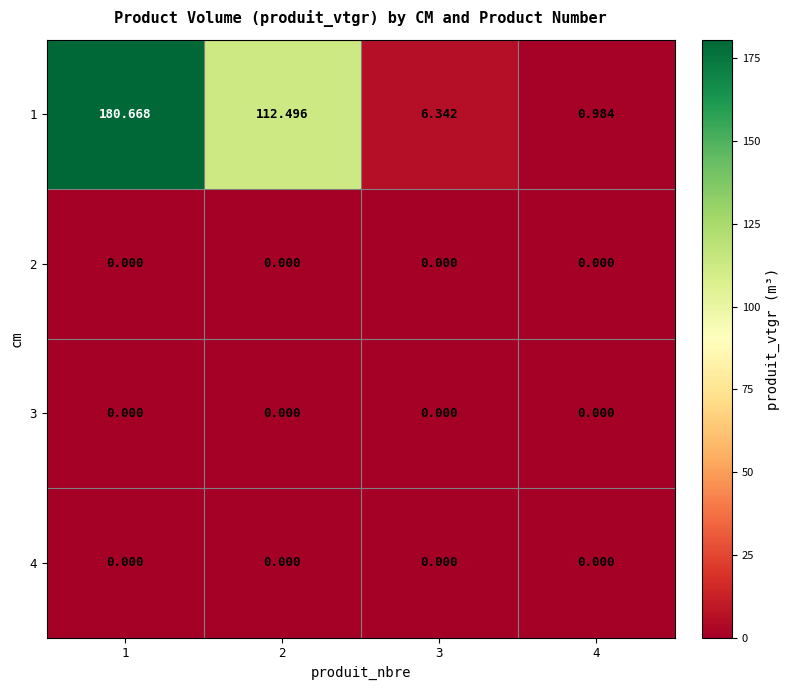

Which series has the largest total across all categories?

1